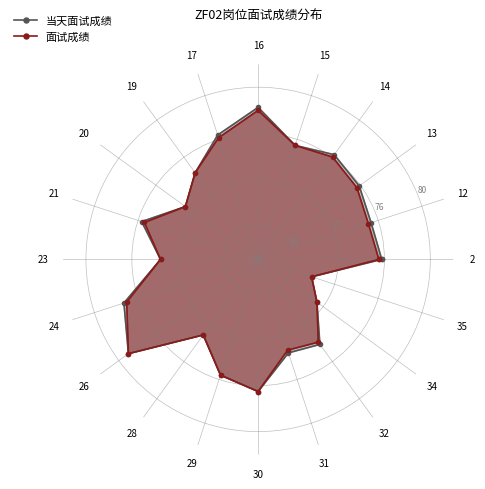

How many data points in 当天面试成绩 are above 75?

13